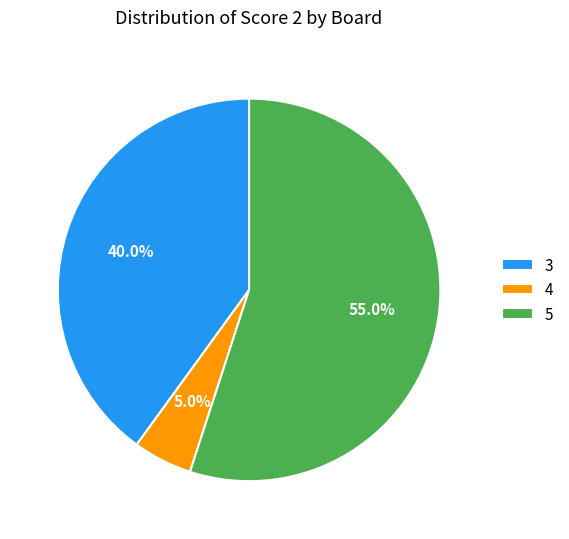

Is it true that 4 is 1% of the pie?

False